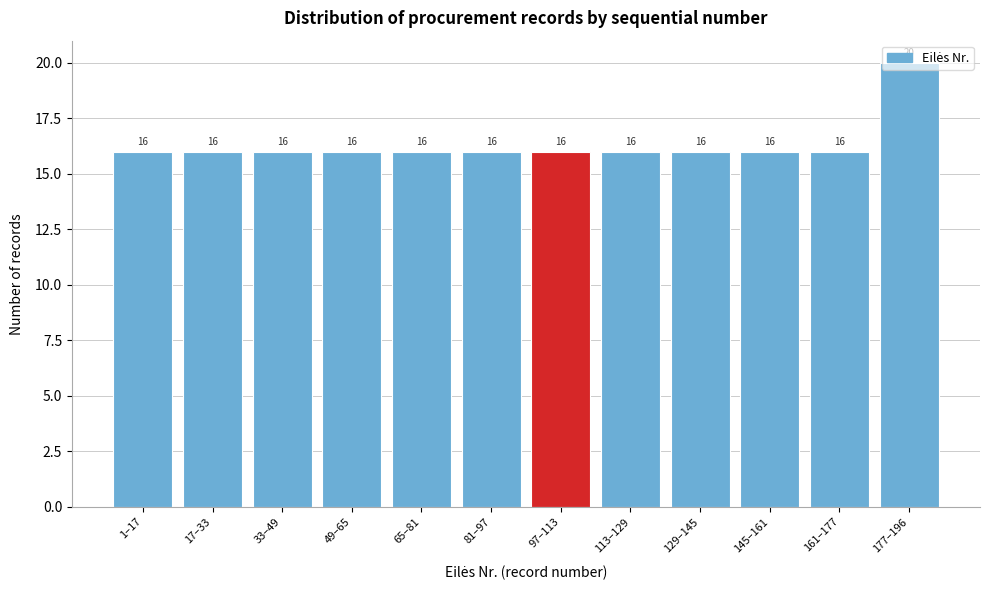

What is the ratio of the value at 17–33 to the value at 145–161?

1.0